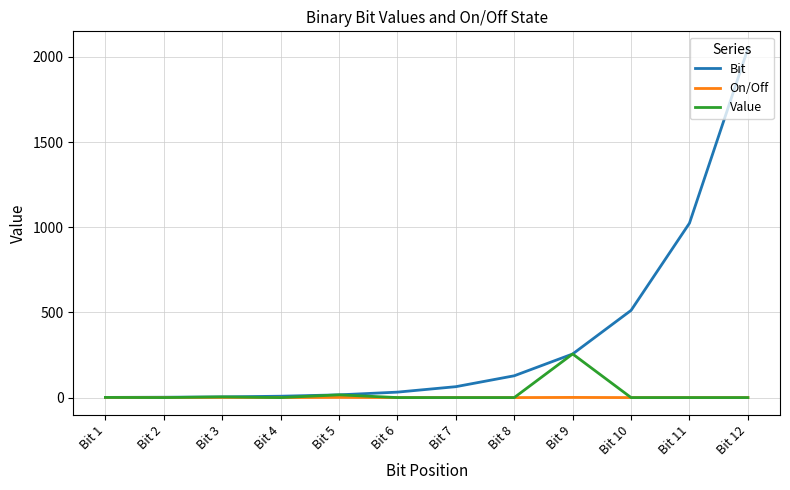

How many series are shown in this chart?

3